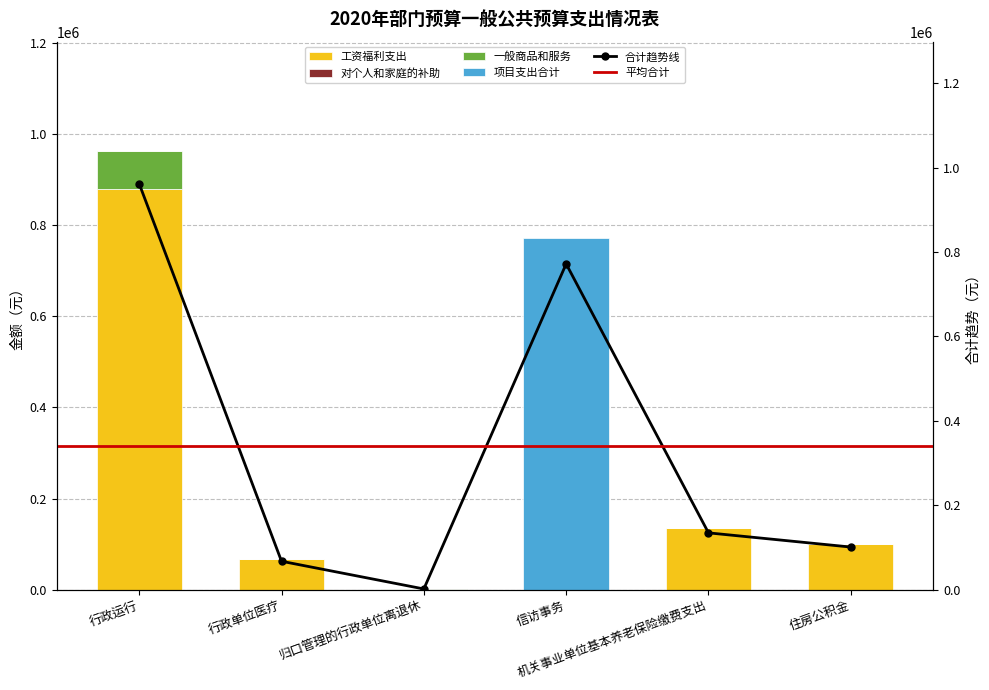

True or false: 一般商品和服务 has a value of 0.0 at 行政单位医疗.

True